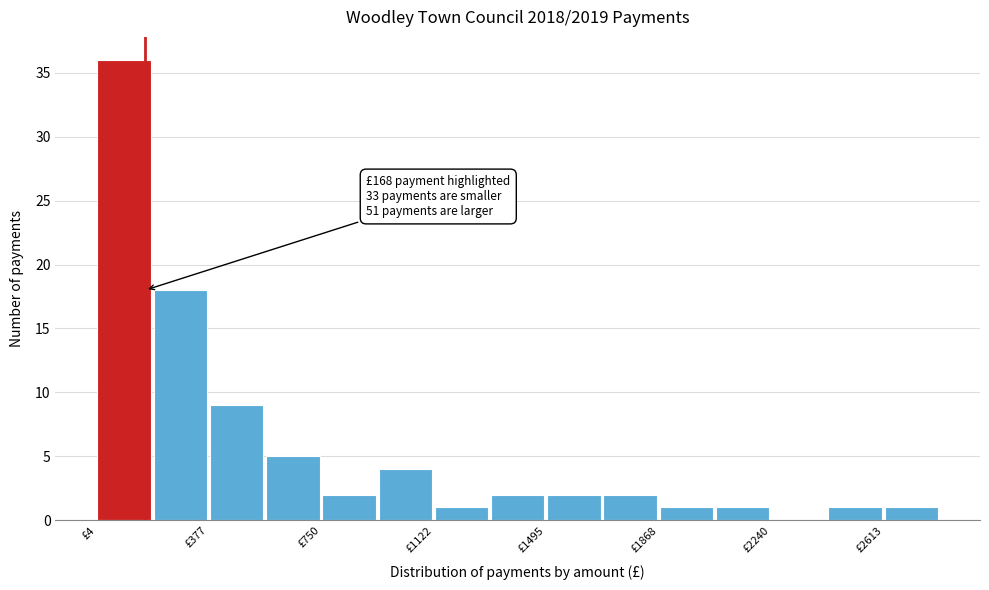

Around what value on the x-axis is the tallest bar? Give the approximate position of its centre, as read against the axis.

100